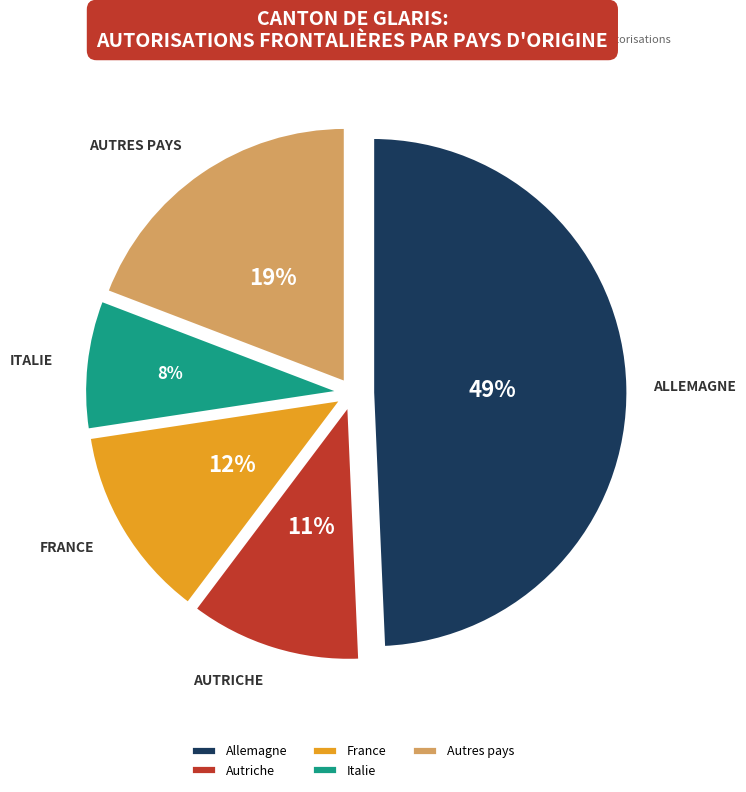

True or false: Autriche accounts for 11% of the total.

True